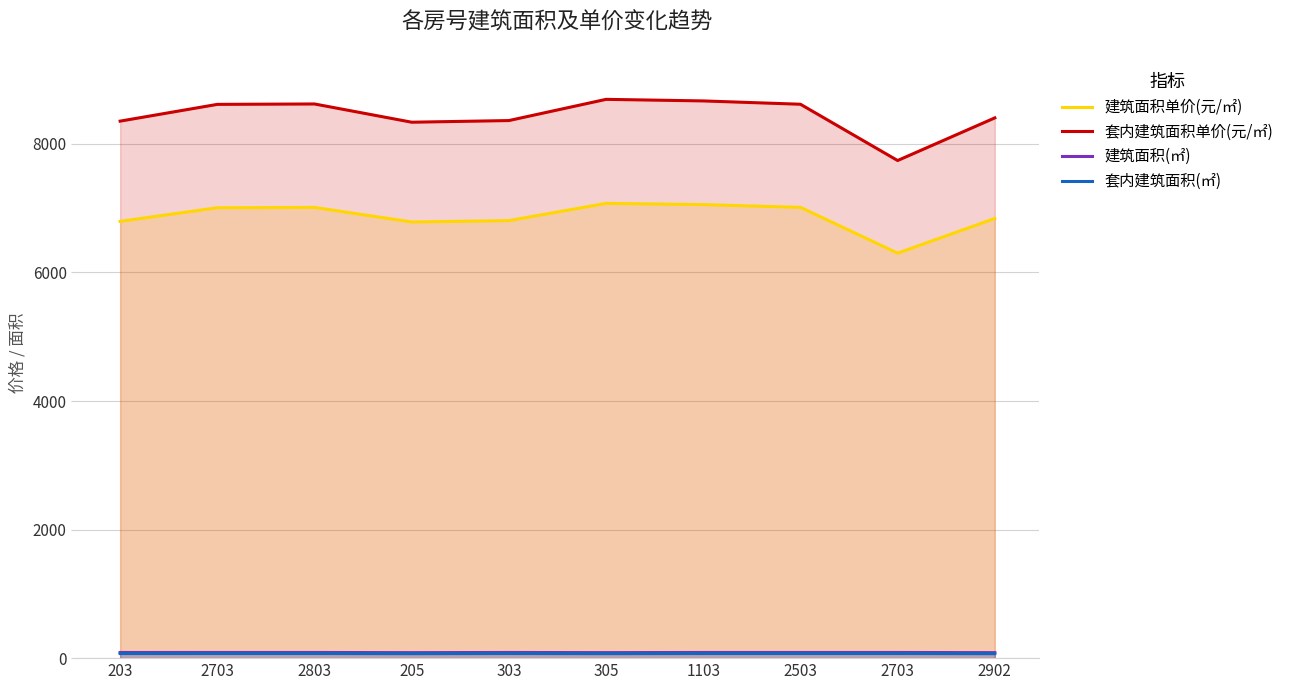

What is the difference between the second highest and second lowest values in the 套内建筑面积(㎡) series?

2.1